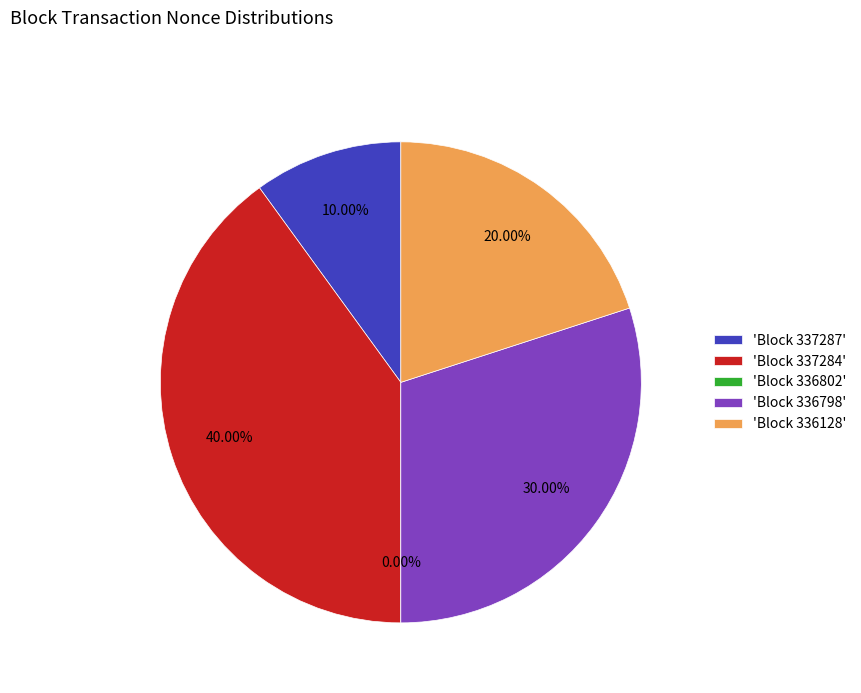

Is there a majority slice in this chart?

No